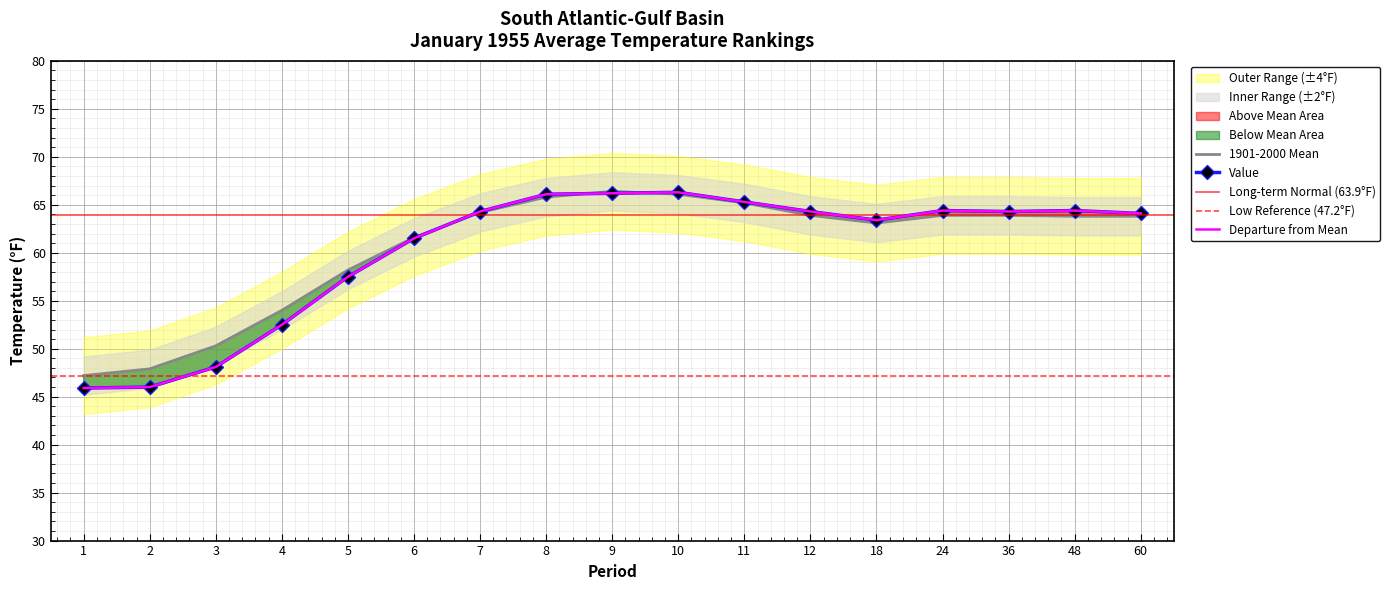

Is it true that 1901-2000 Mean equals 63.9 at 24?

True